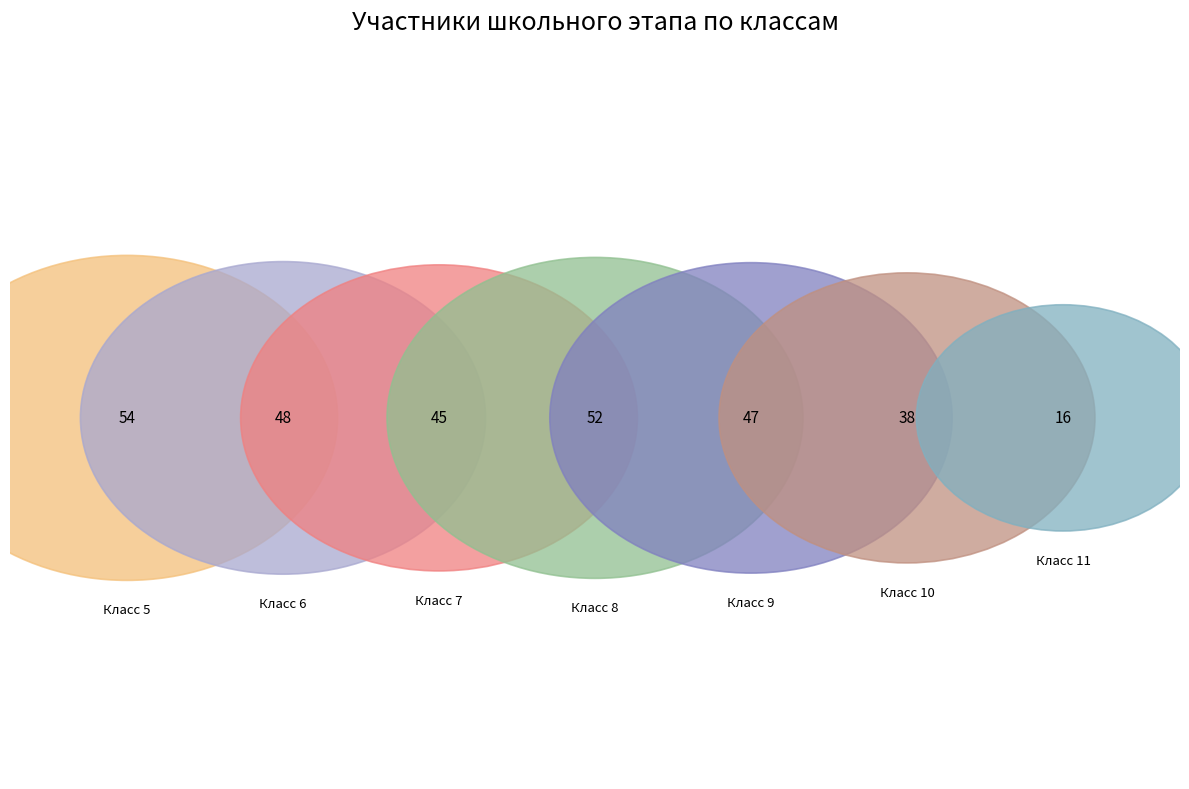

Is there a majority slice in this chart?

No